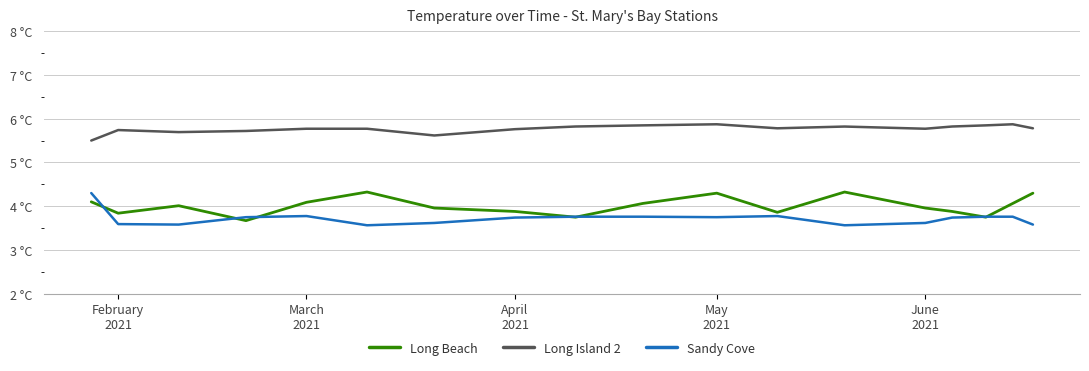

What are all the series names shown in the legend?

Long Beach, Long Island 2, Sandy Cove